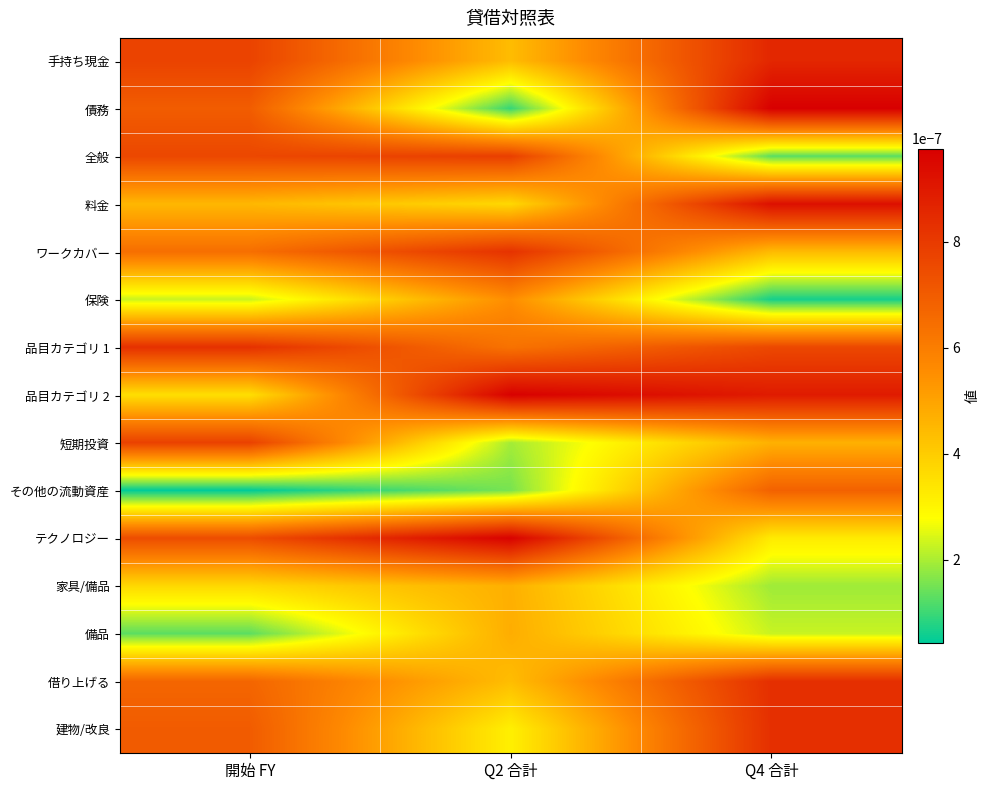

At which category is the sum across all series the highest?

Q4 合計